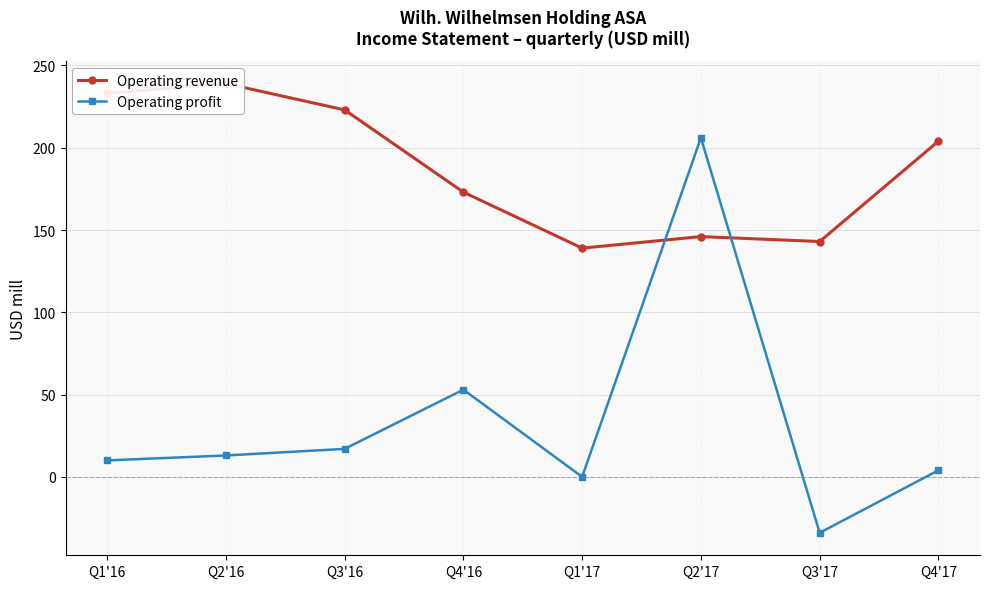

Between Q1'16 and Q2'16, which series saw the biggest shift?

Operating revenue